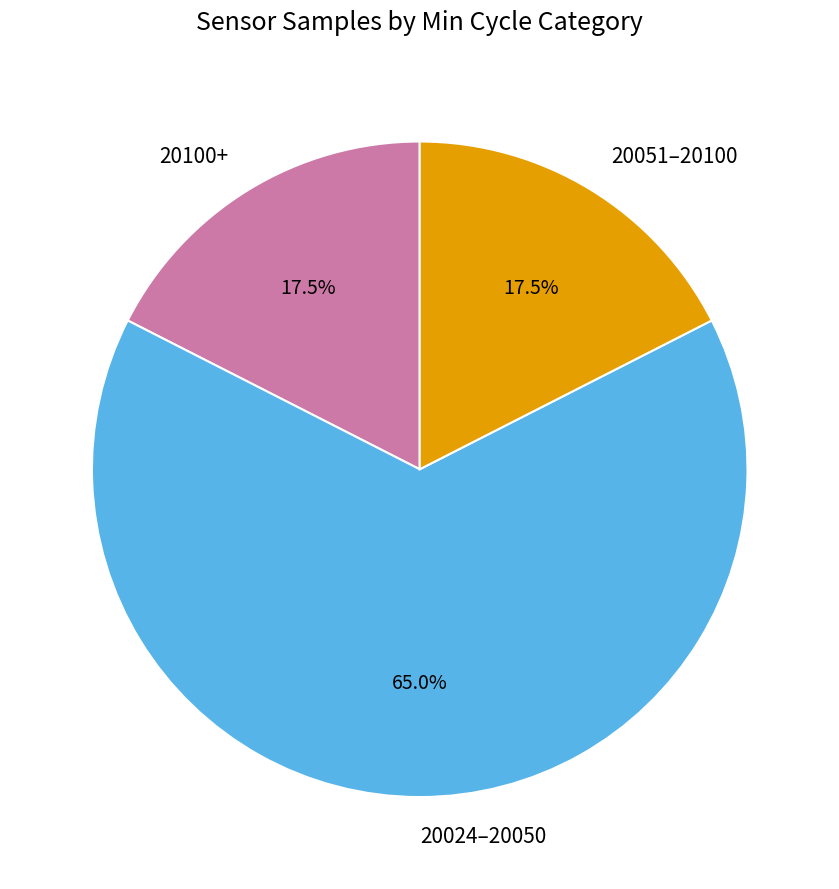

What portion of the pie excludes 20024–20050?

35.0%